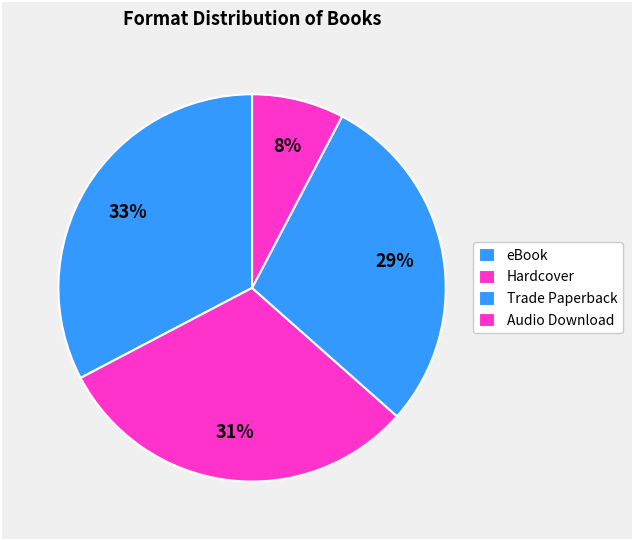

What percentage is the eBook slice, to the nearest percent?

33%